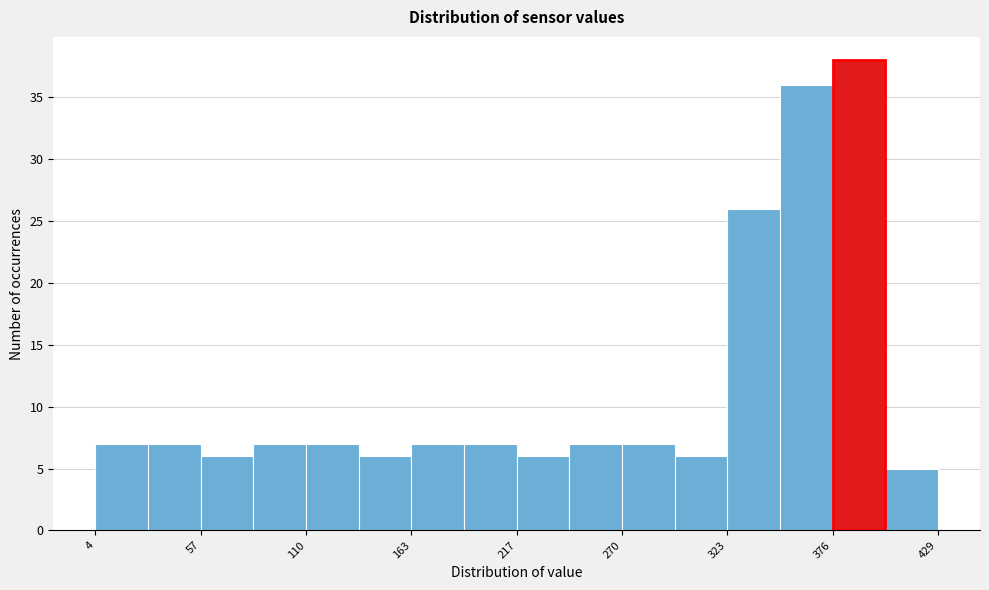

Around what value on the x-axis is the tallest bar? Give the approximate position of its centre, as read against the axis.

390